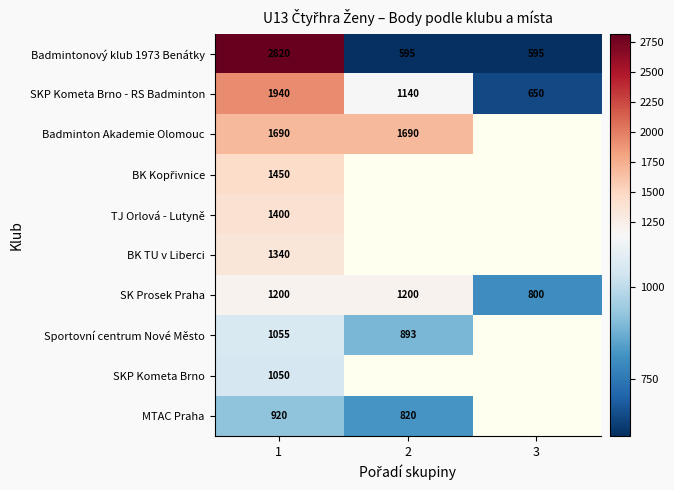

How many data points in SKP Kometa Brno - RS Badminton are less than 1140?

1